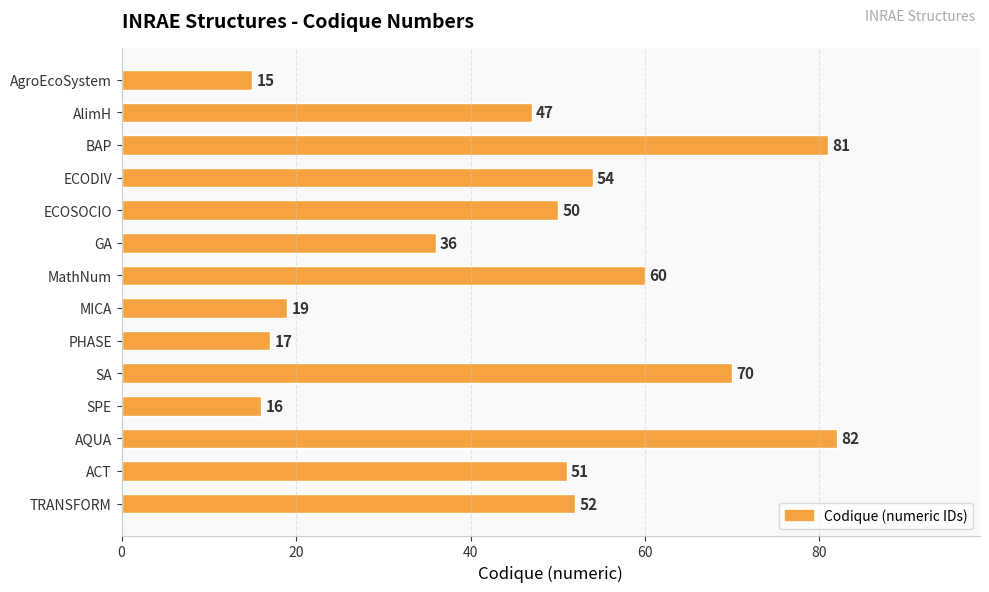

How many values are below 51?

7